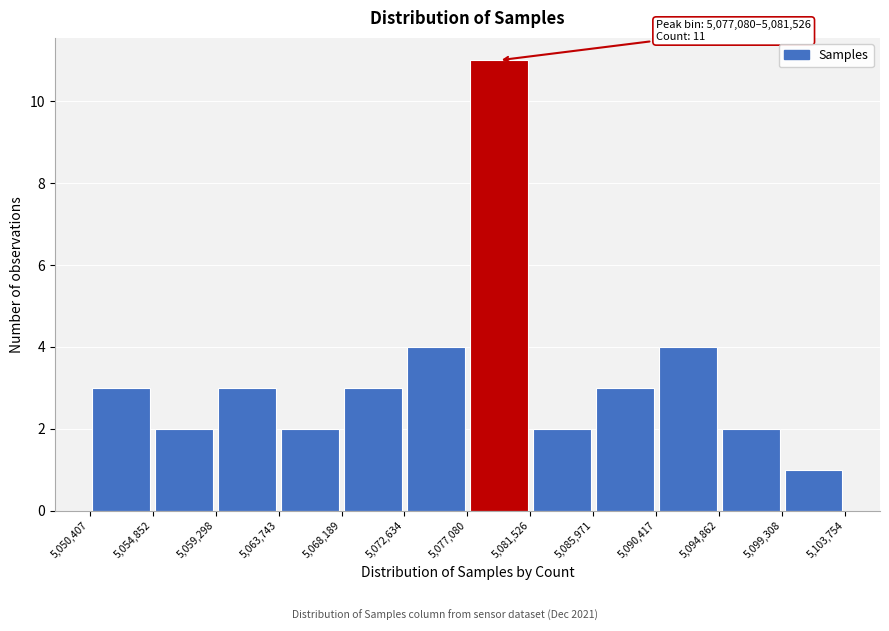

Which range on the x-axis has the tallest bar?

5,077,080 to 5,081,526